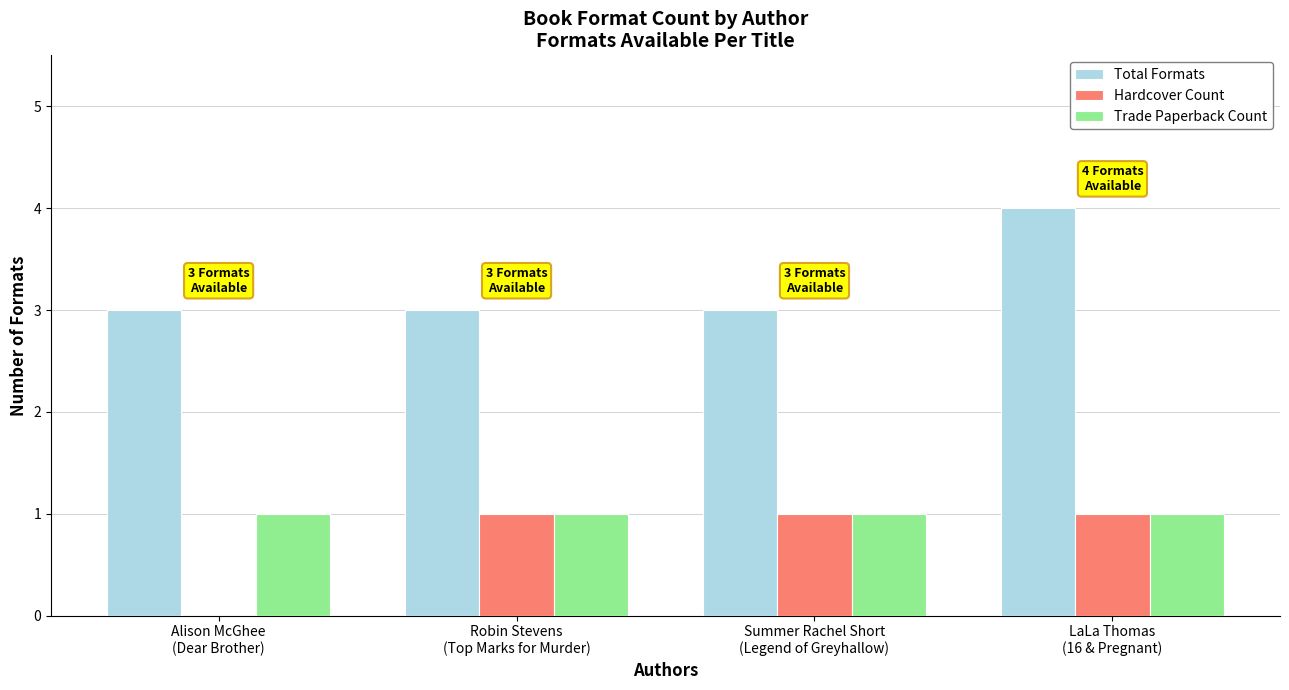

How many groups of bars are there?

4